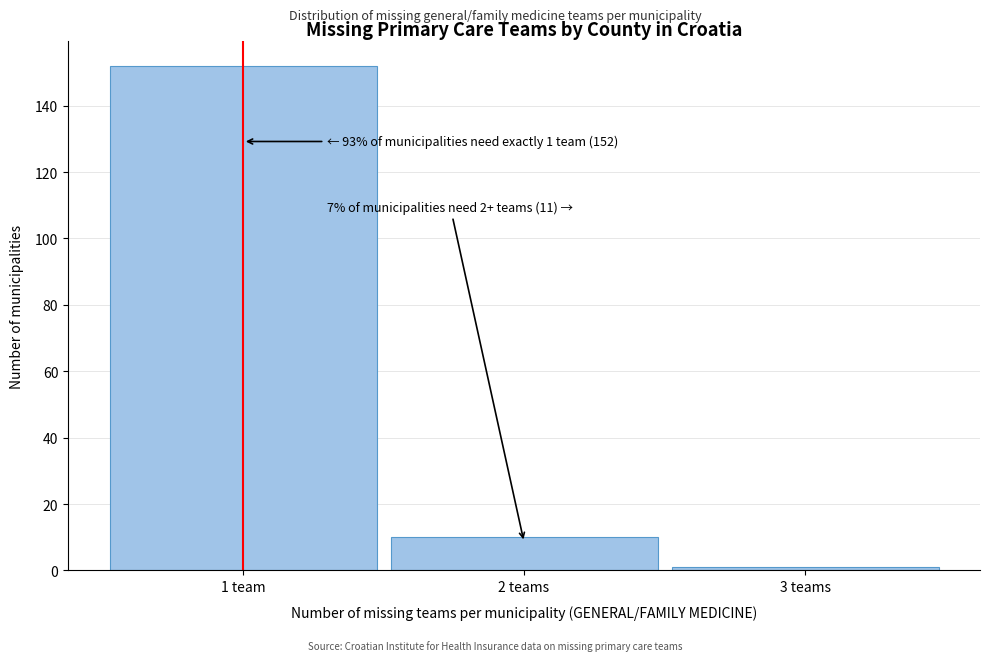

Reading left to right, transcribe all the data shown in this chart.

152	10	1